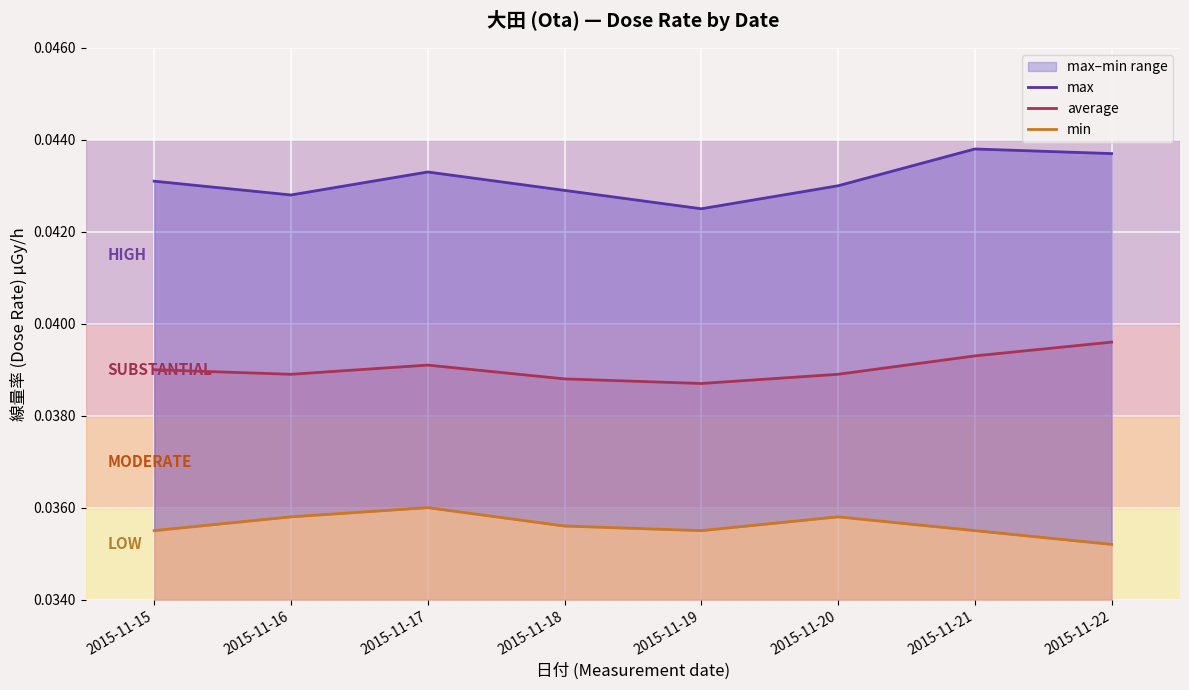

Count the max values in the range 0 to 1.

8